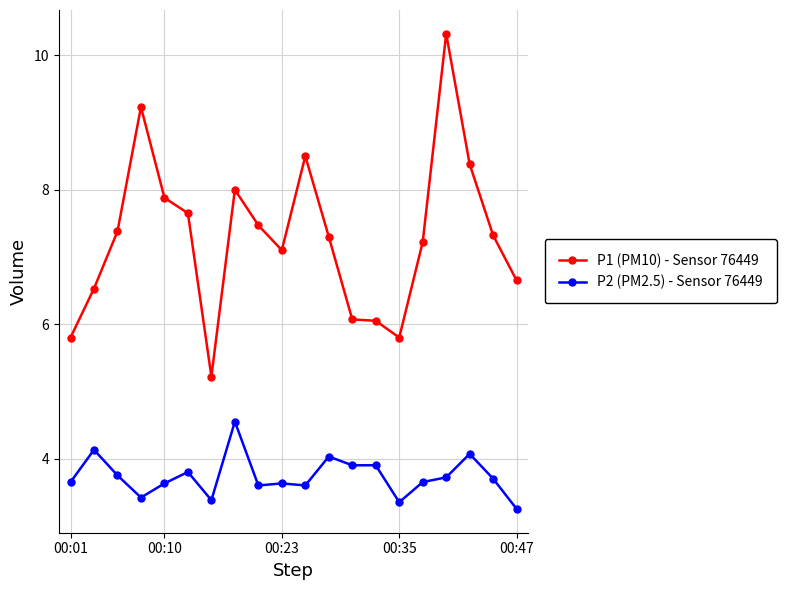

What is the minimum value for P1 (PM10) - Sensor 76449?

5.2